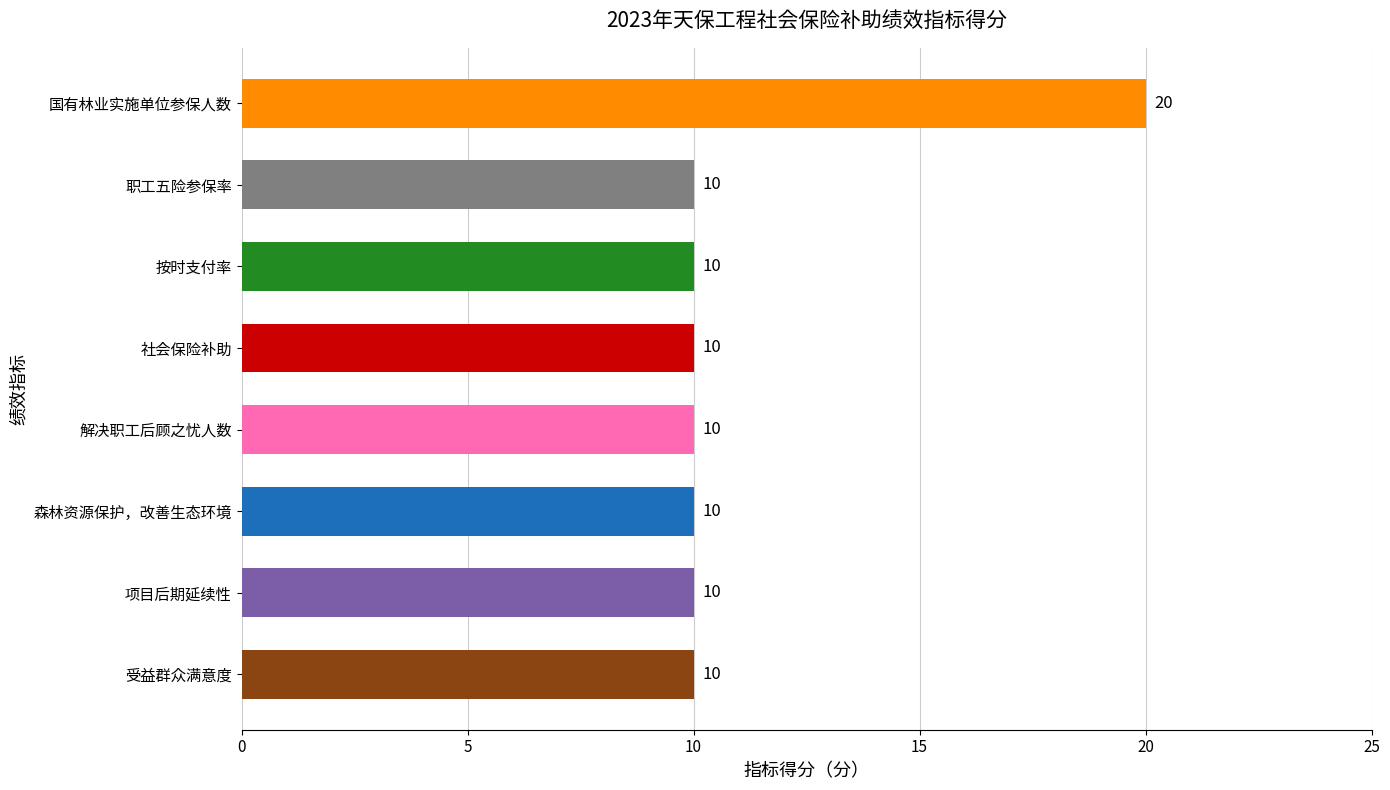

What is the smallest value displayed?

10